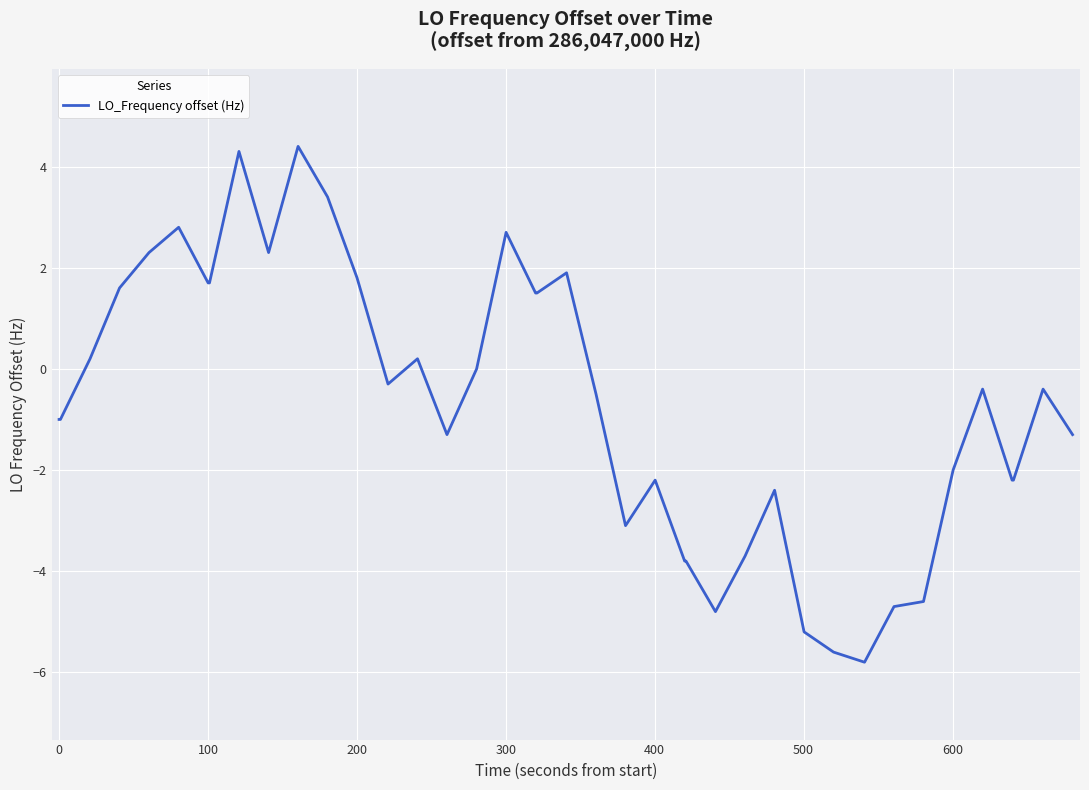

What is the difference between the maximum and minimum values?

10.2